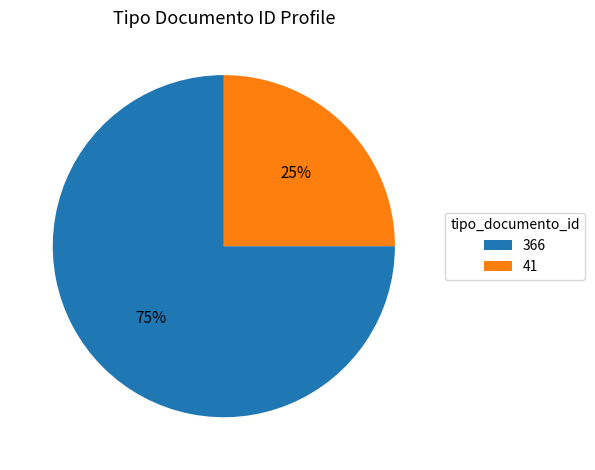

Approximately how many times larger is the value at 41 compared to 366?

0.3